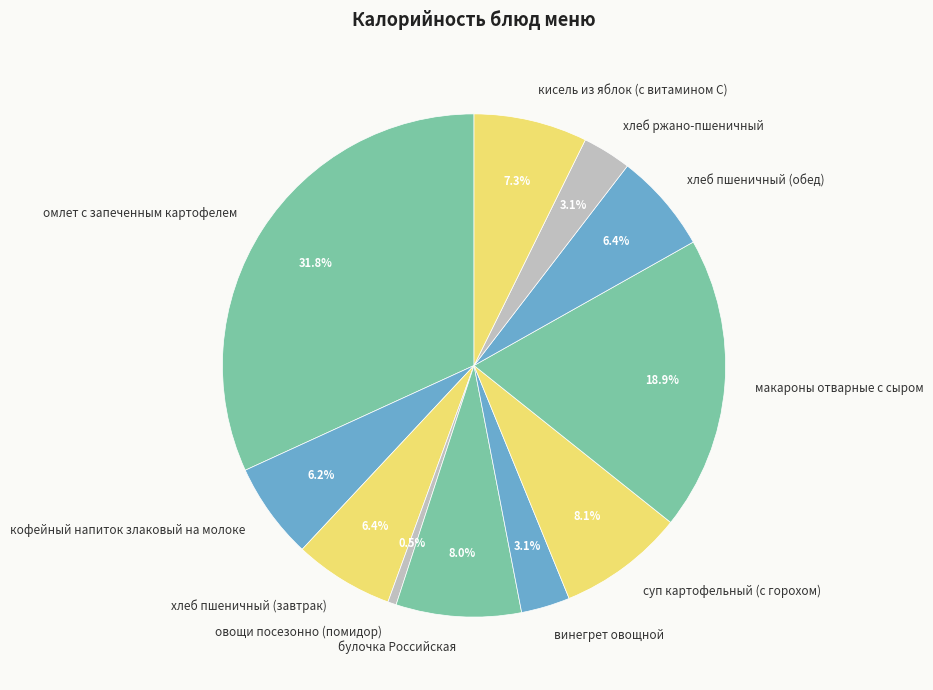

To the nearest percent, what is the difference between the largest and smallest slice percentages?

31%